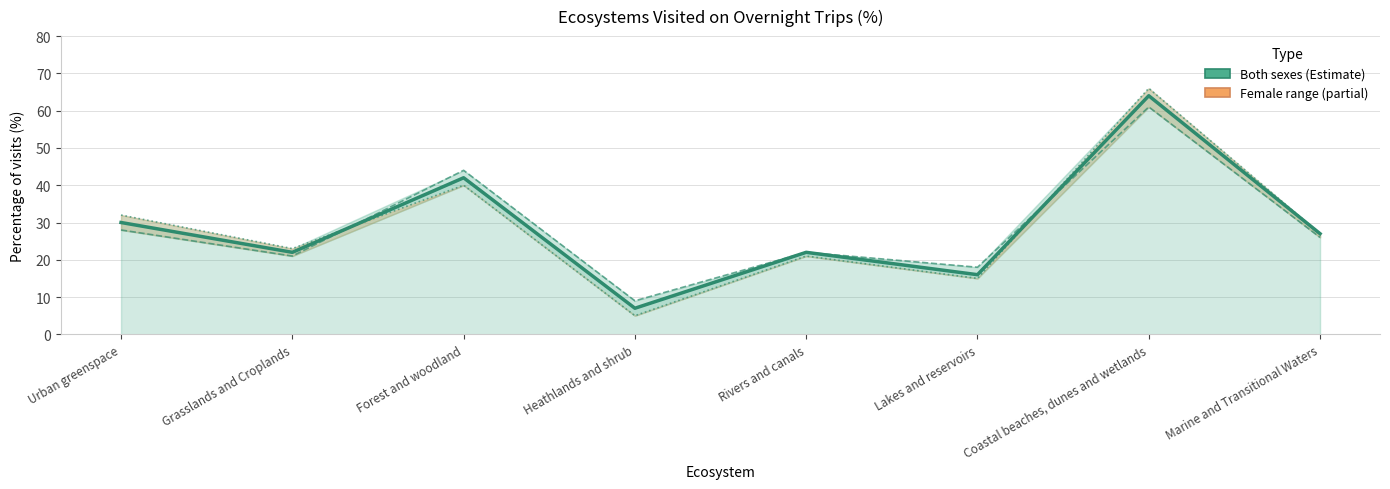

What value does the data have at Urban greenspace, to the nearest 5?

30